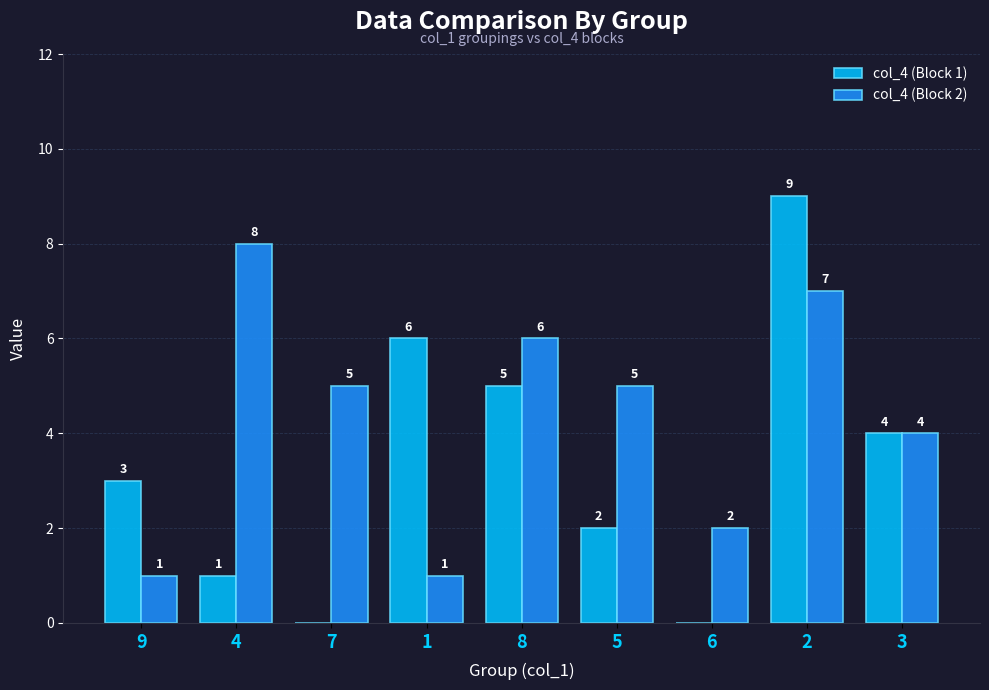

The col_4 (Block 2) series shows 3 at 4. True or false?

False